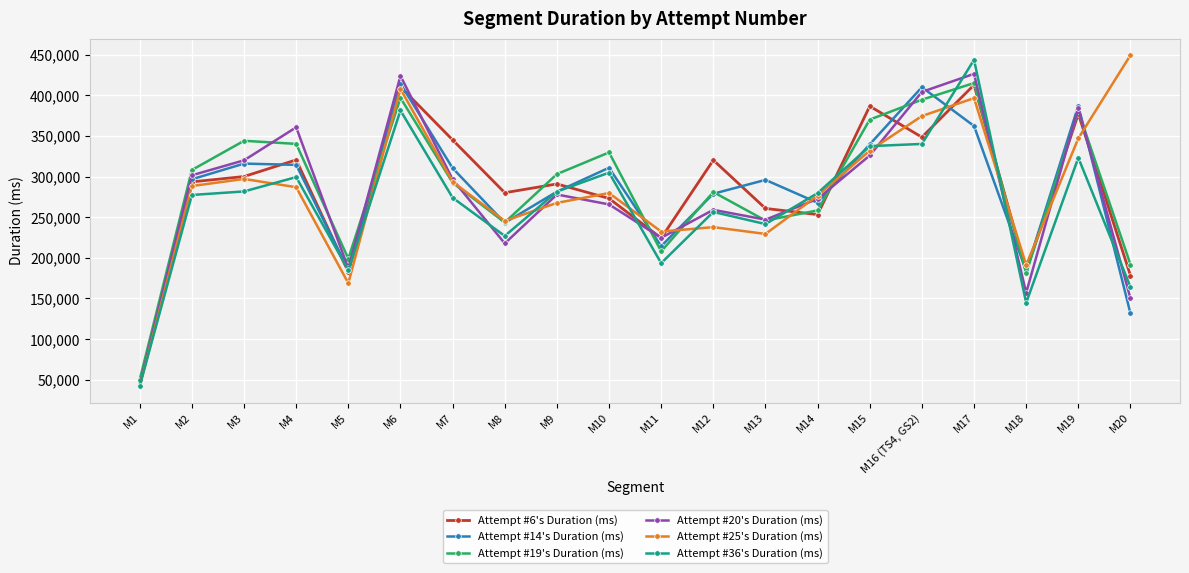

Read the Attempt #20's Duration (ms) value at M9.

277894